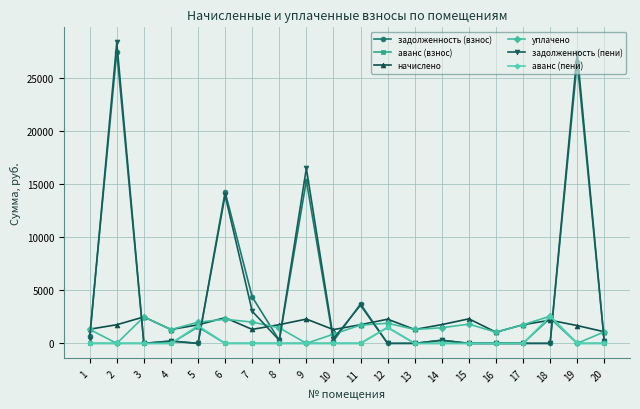

Where is the first local maximum for задолженность (пени)?

2